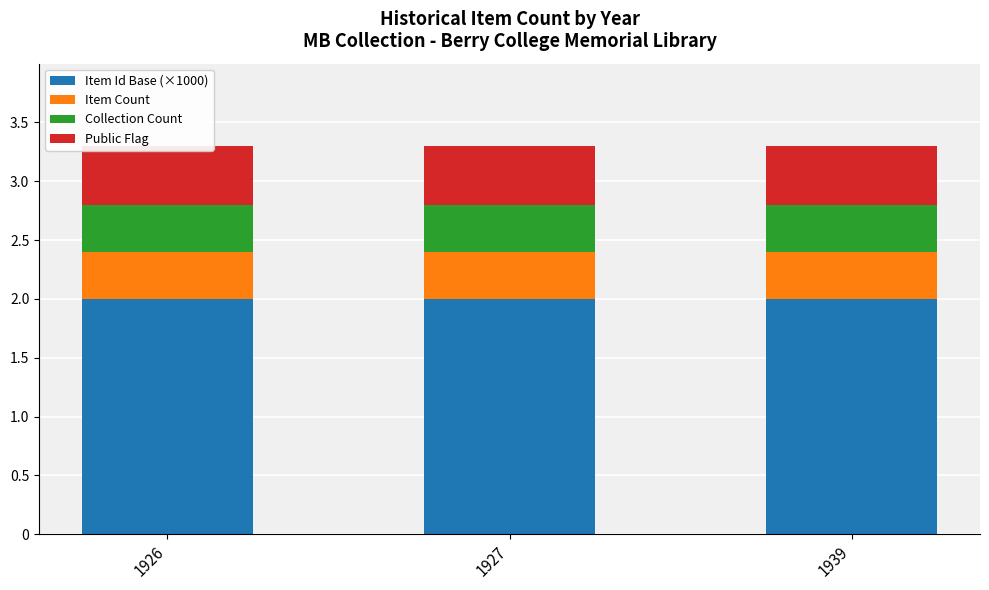

How many series are shown in this chart?

4